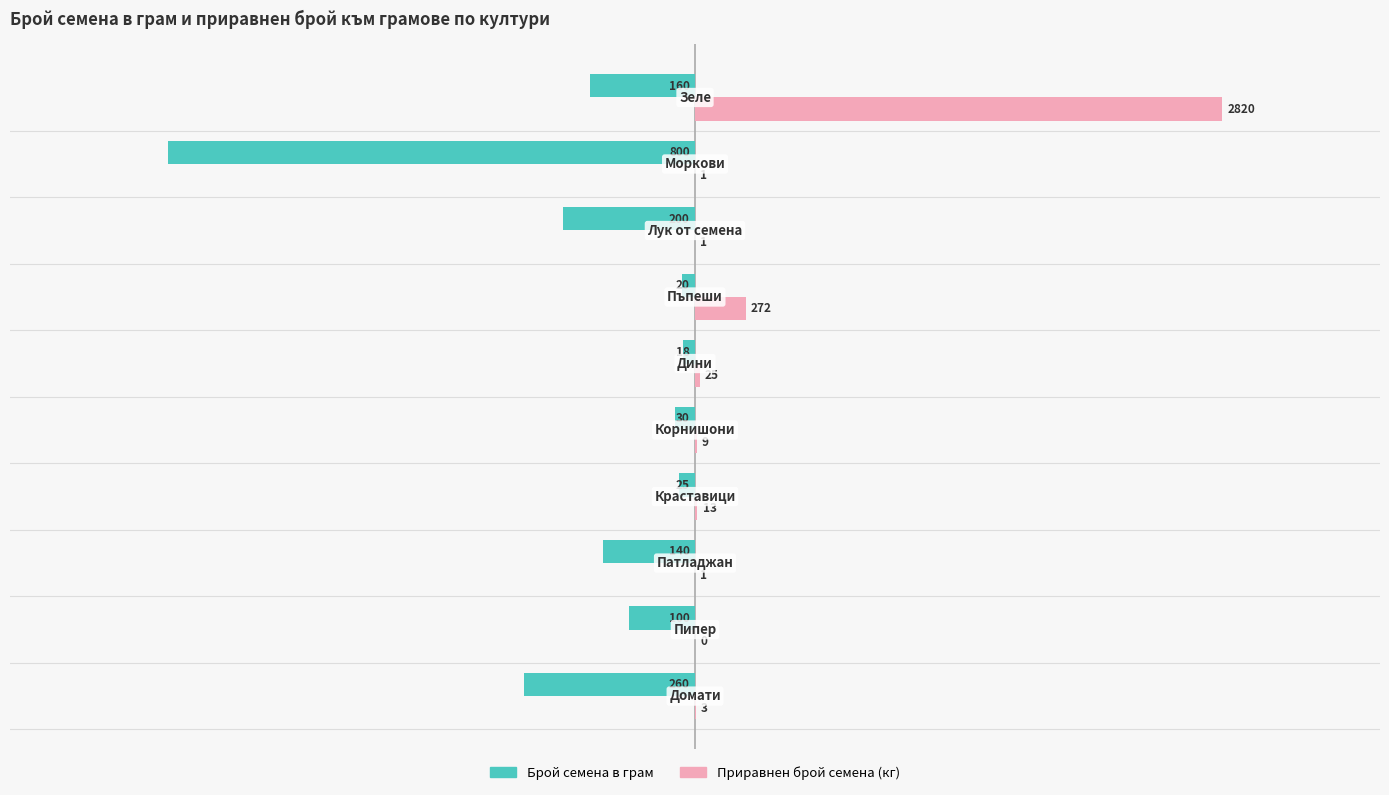

What are all the series names shown in the legend?

Брой семена в грам, Приравнен брой семена (кг)